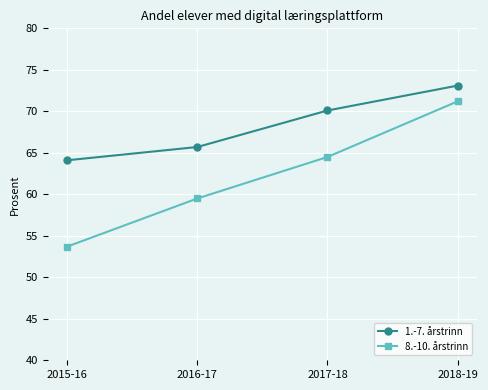

True or false: 1.-7. årstrinn has more than 0 points higher than both neighbors.

False